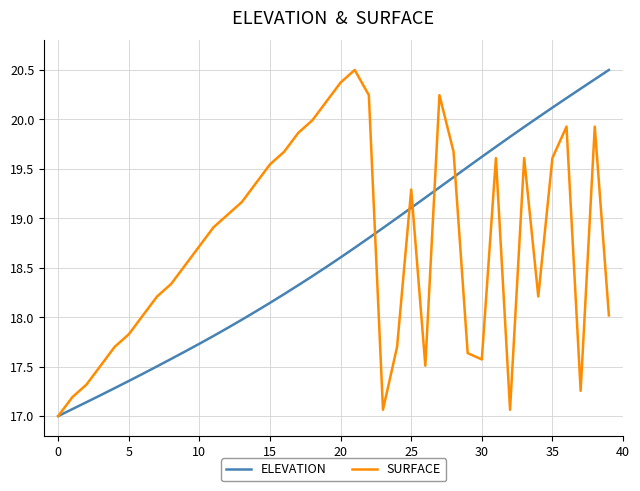

What is the smallest value displayed?

17.0